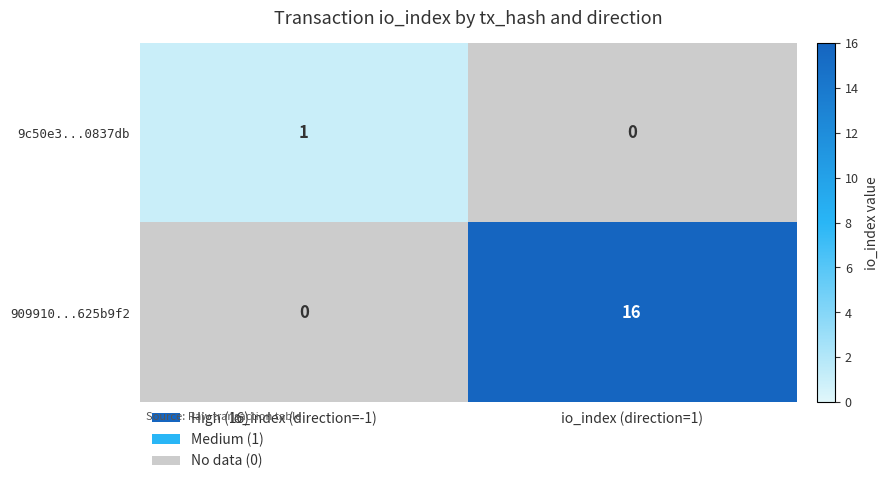

At which category is the sum across all series the highest?

io_index (direction=1)